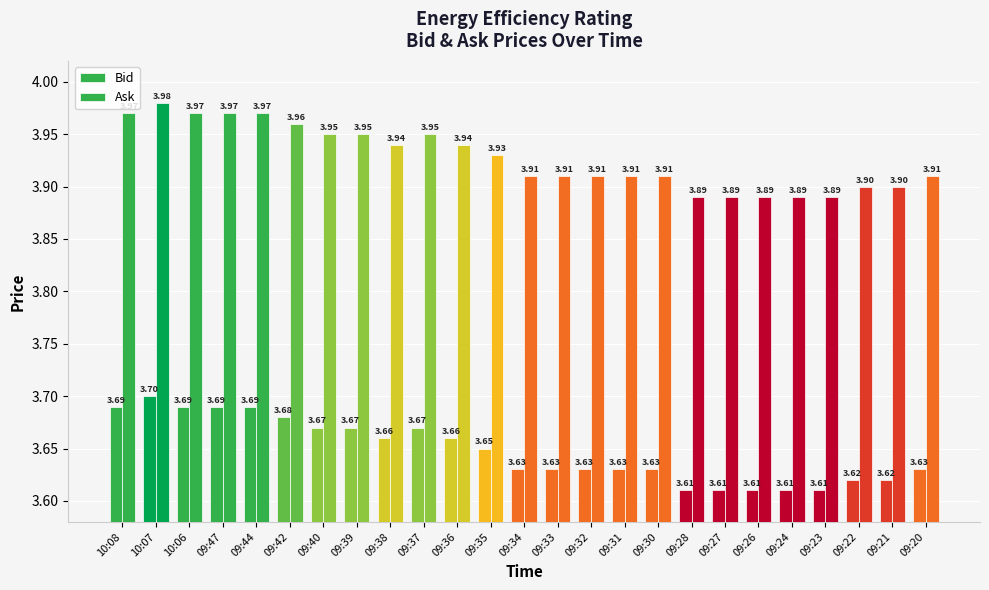

At 09:34, list the series in order from smallest to largest.

Bid, Ask